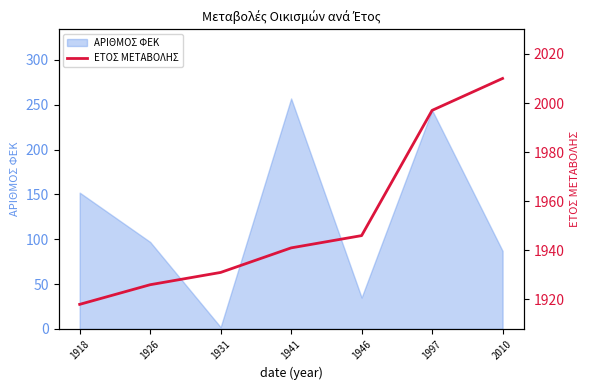

Reading left to right, list all the values displayed in this chart.

1918	1926	1931	1941	1946	1997	2010